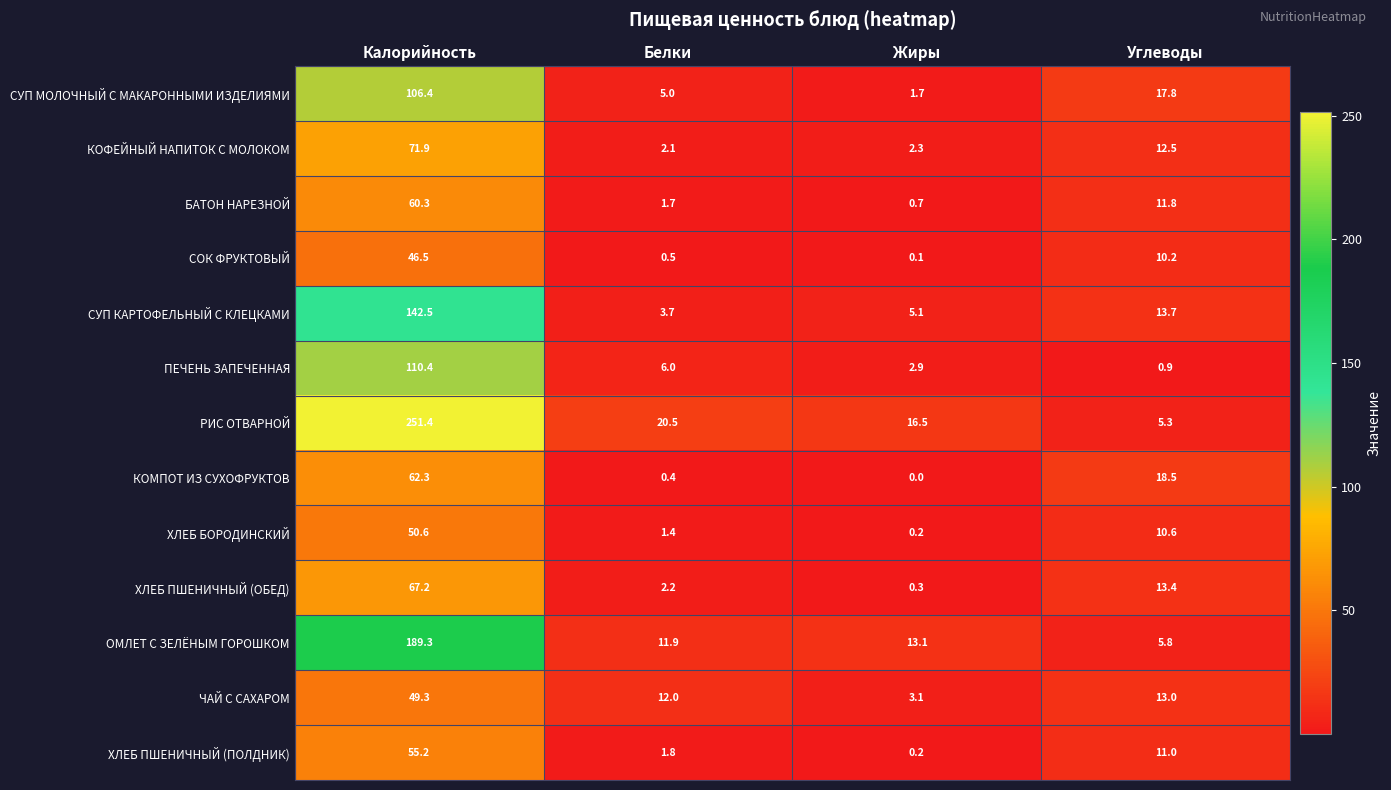

True or false: ПЕЧЕНЬ ЗАПЕЧЕННАЯ has a value of 110.4 at Калорийность.

True